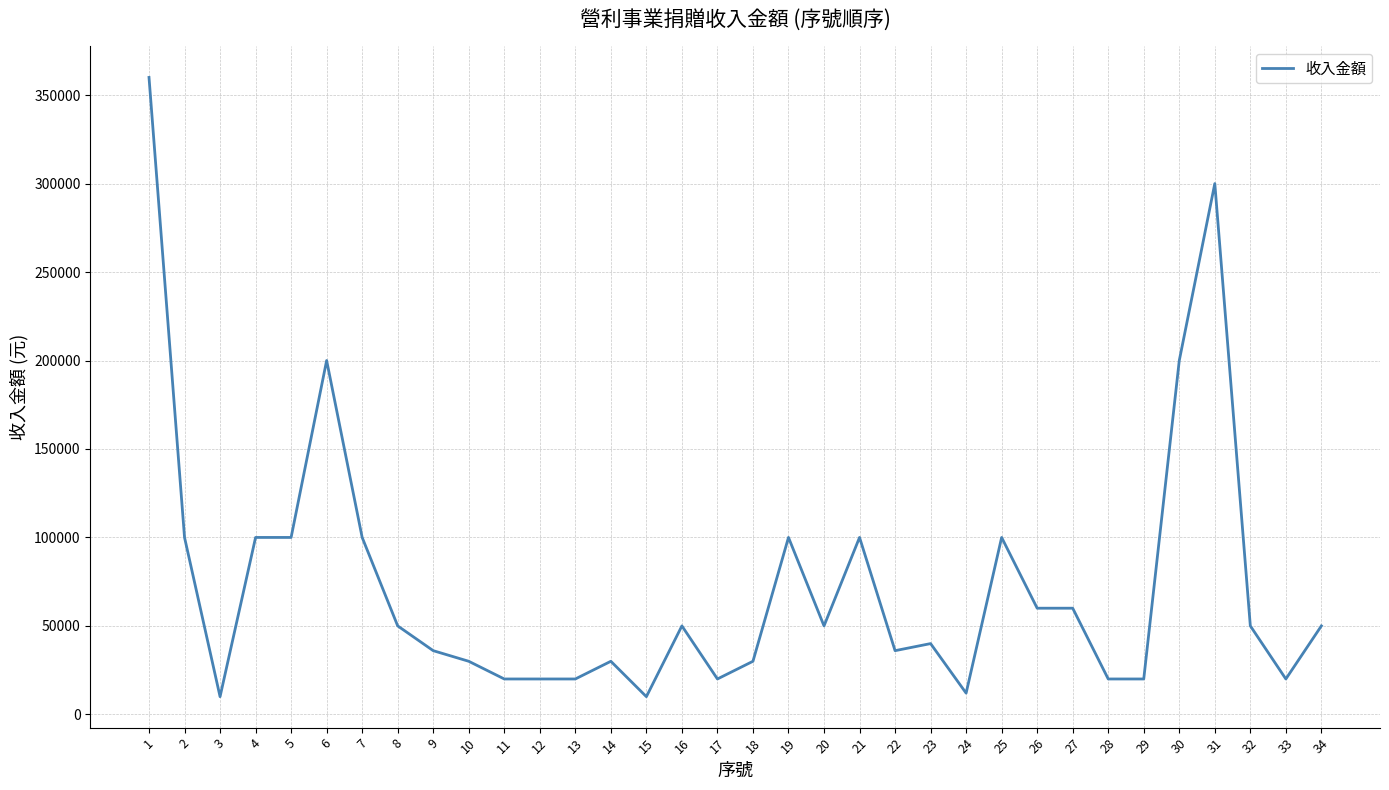

What value does the data have at 12, to the nearest 50?

20000